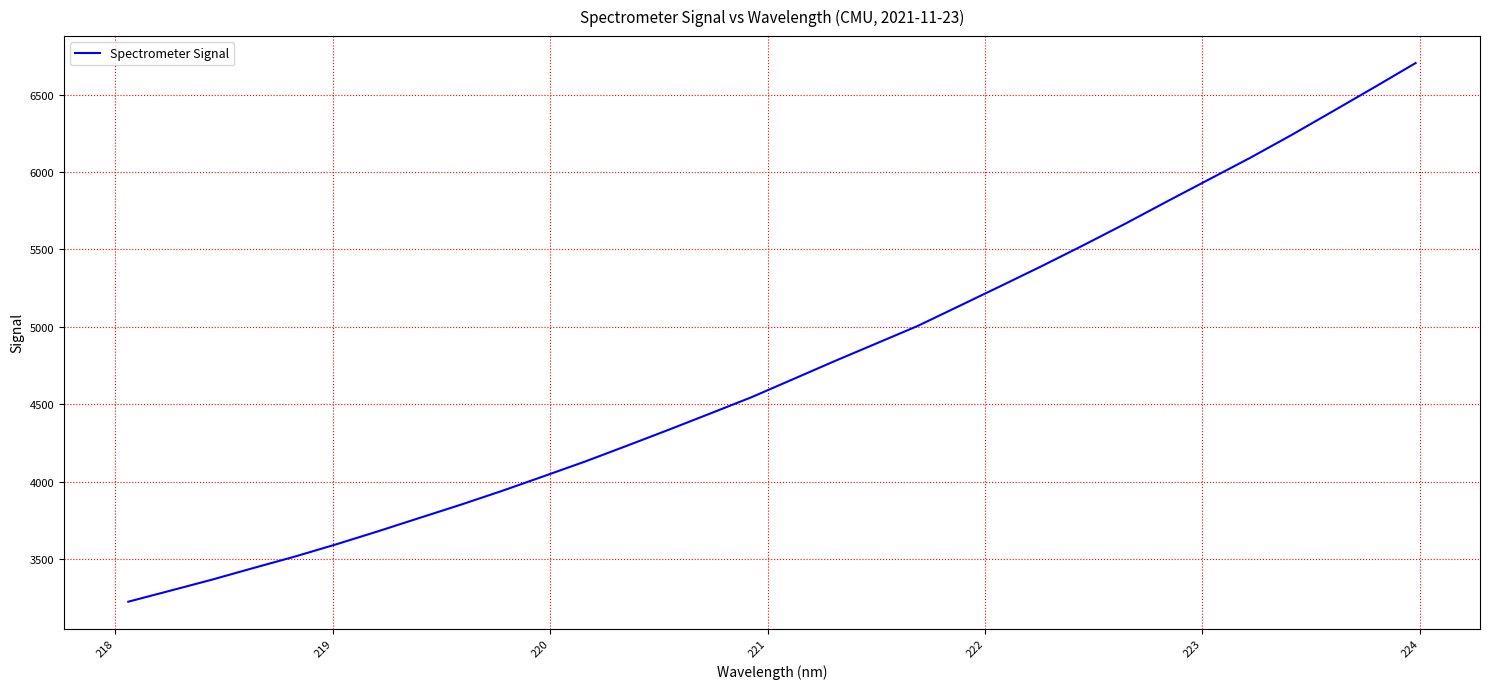

What is the difference between the maximum and minimum values?

3479.5